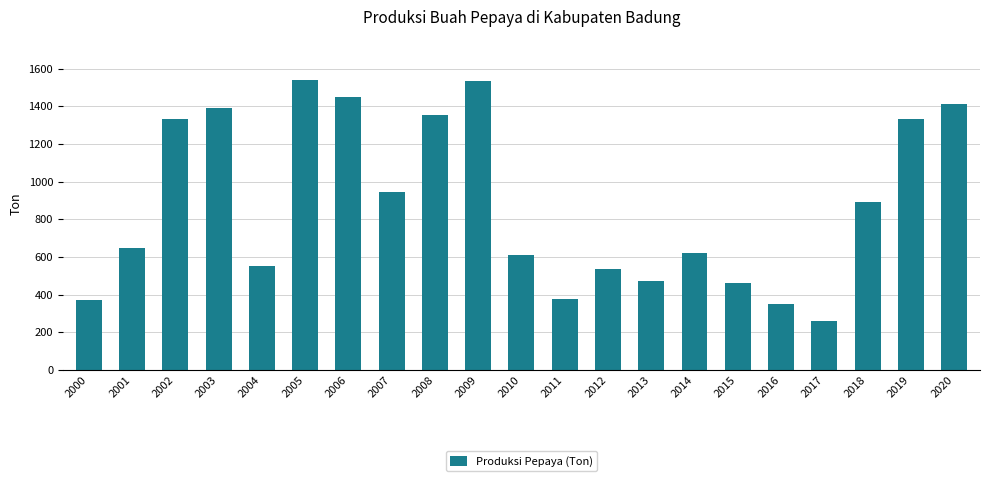

What is the difference between the maximum and minimum values?

1278